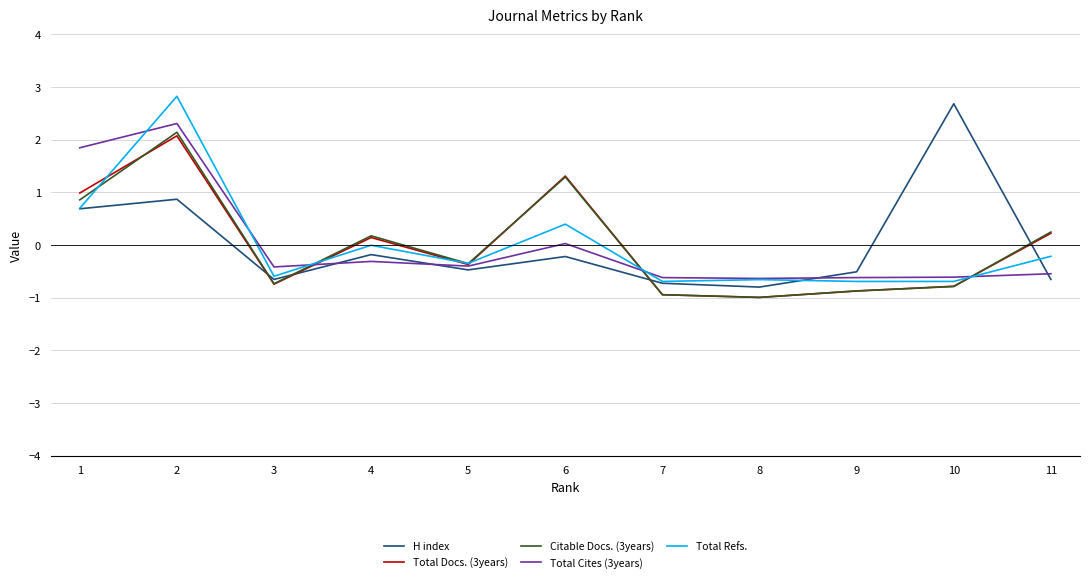

Count the number of data series in this chart.

5